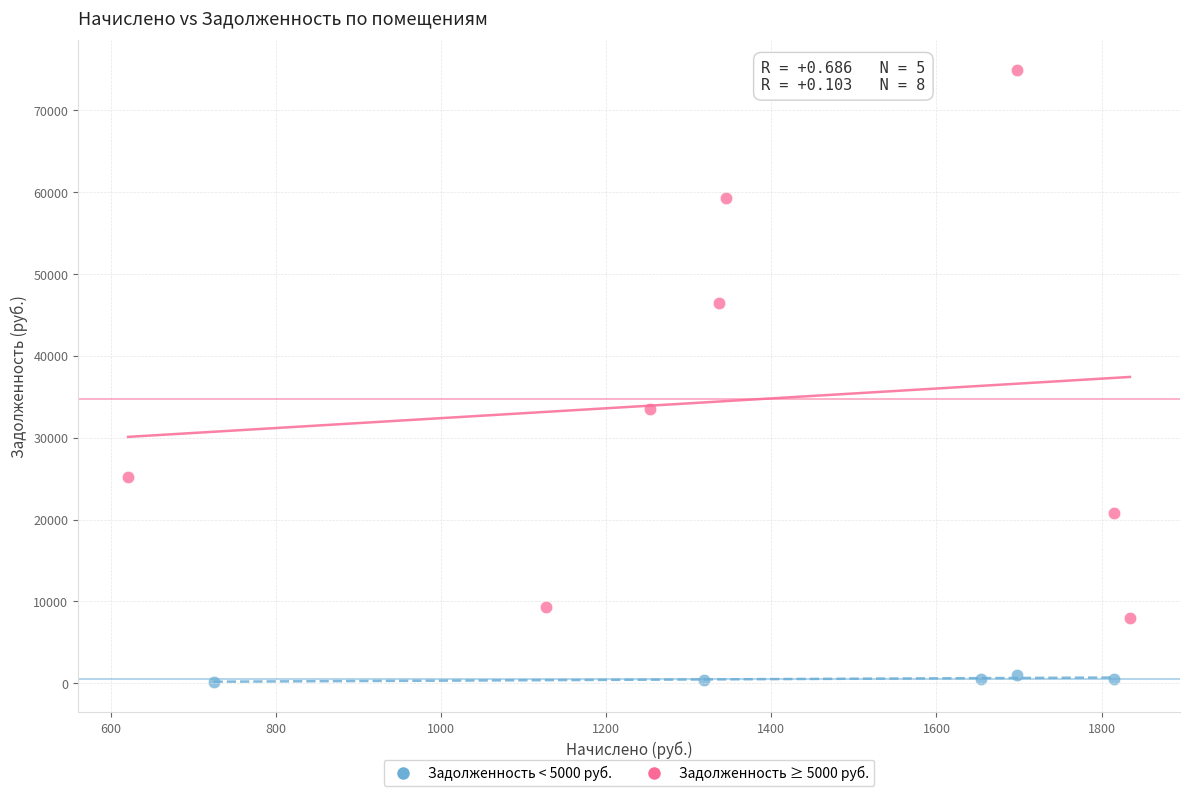

Which series contains the lowest Y value?

Задолженность < 5000 руб.